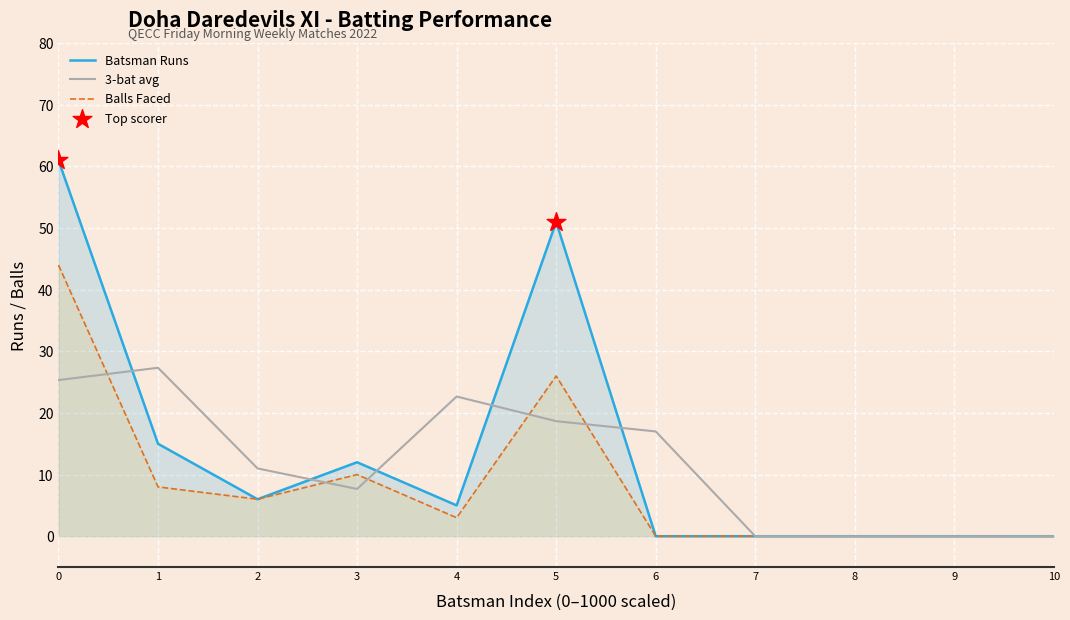

Which series contains the lowest Y value?

Batsman Runs